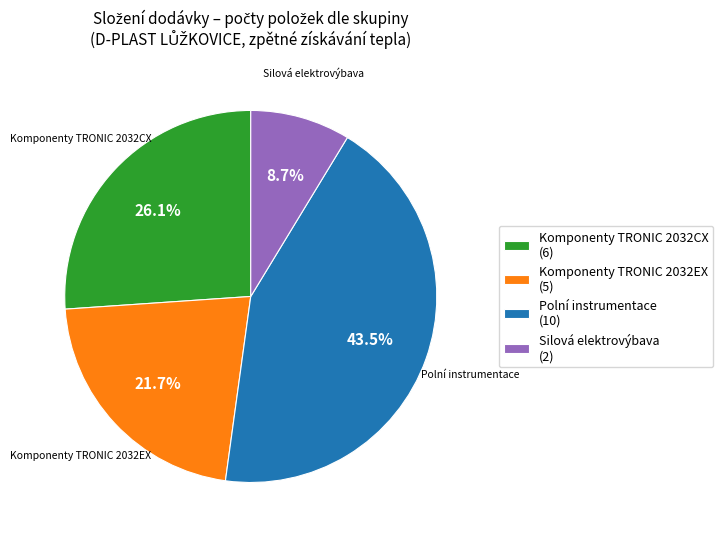

True or false: Silová elektrovýbava accounts for 9% of the total.

True